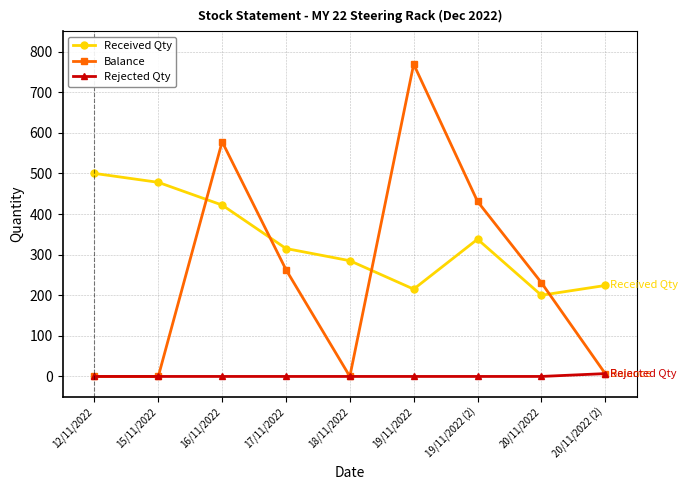

True or false: Balance has a value of 0 at 15/11/2022.

True